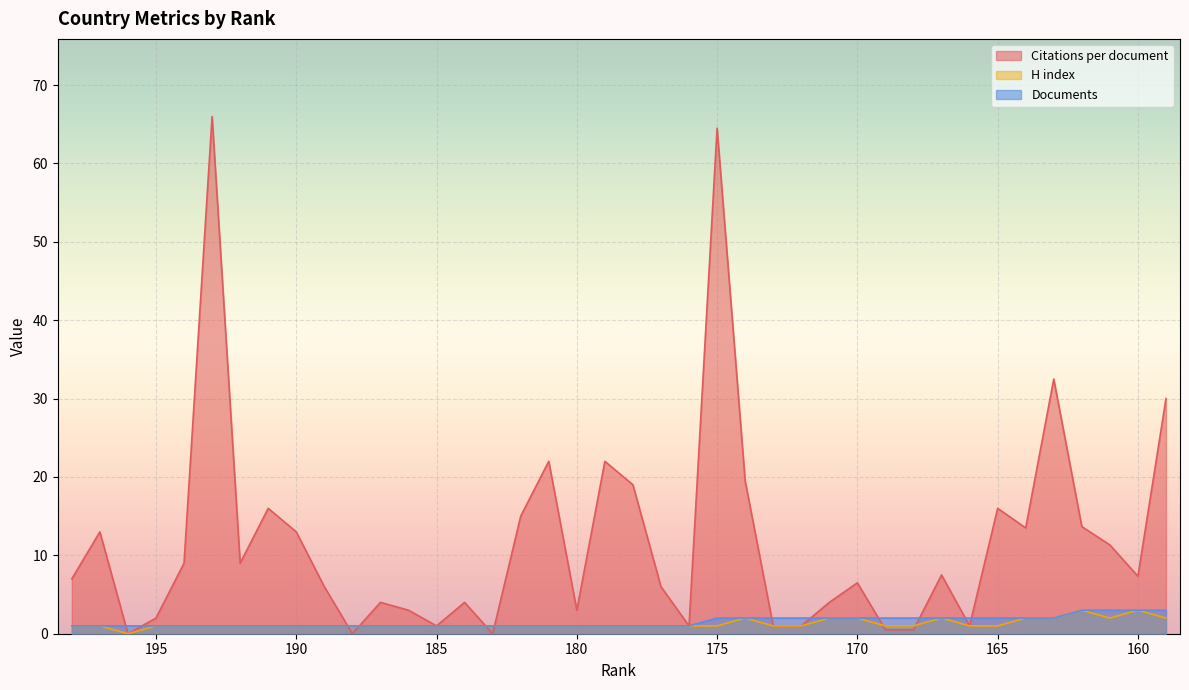

True or false: H index has more than 2 interior local peaks.

True